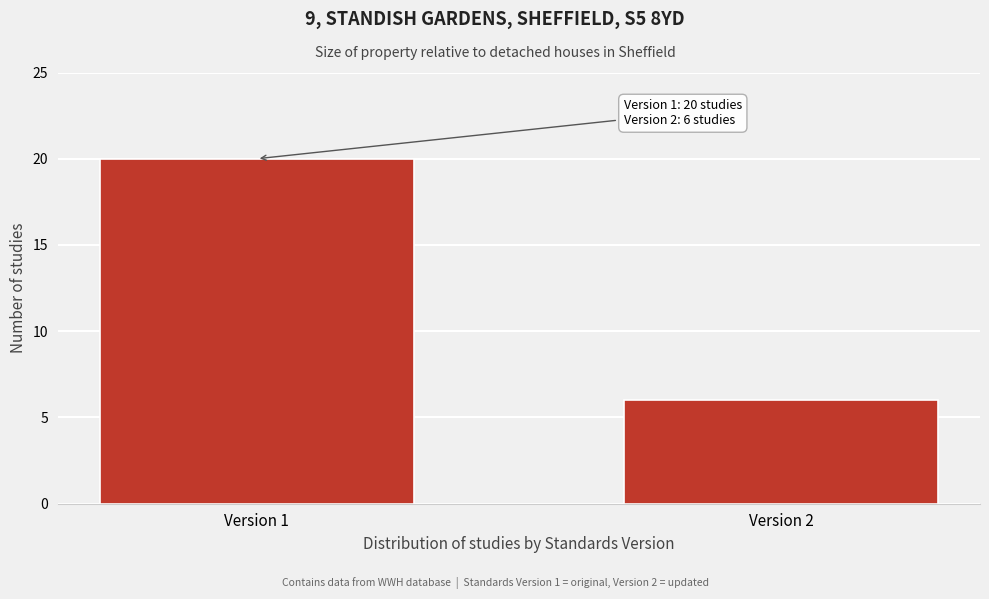

Reading left to right, transcribe all the data shown in this chart.

20	6